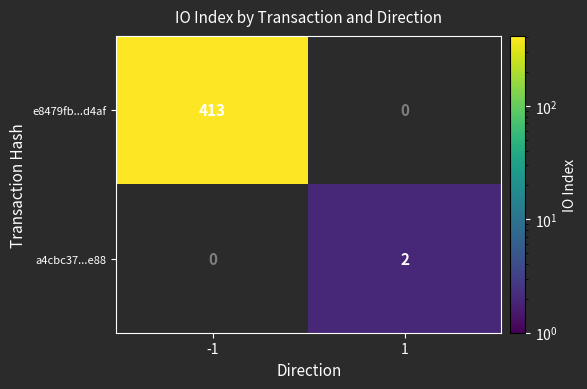

The a4cbc37...e88 series shows 3 at 1. True or false?

False